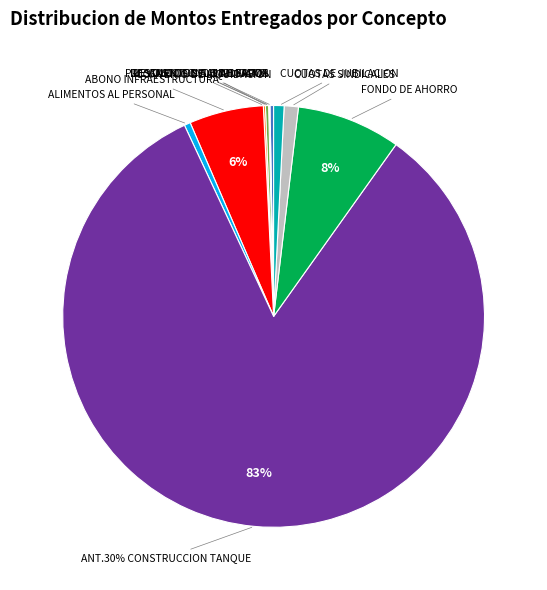

Which slice is the largest?

ANT.30% CONSTRUCCION TANQUE